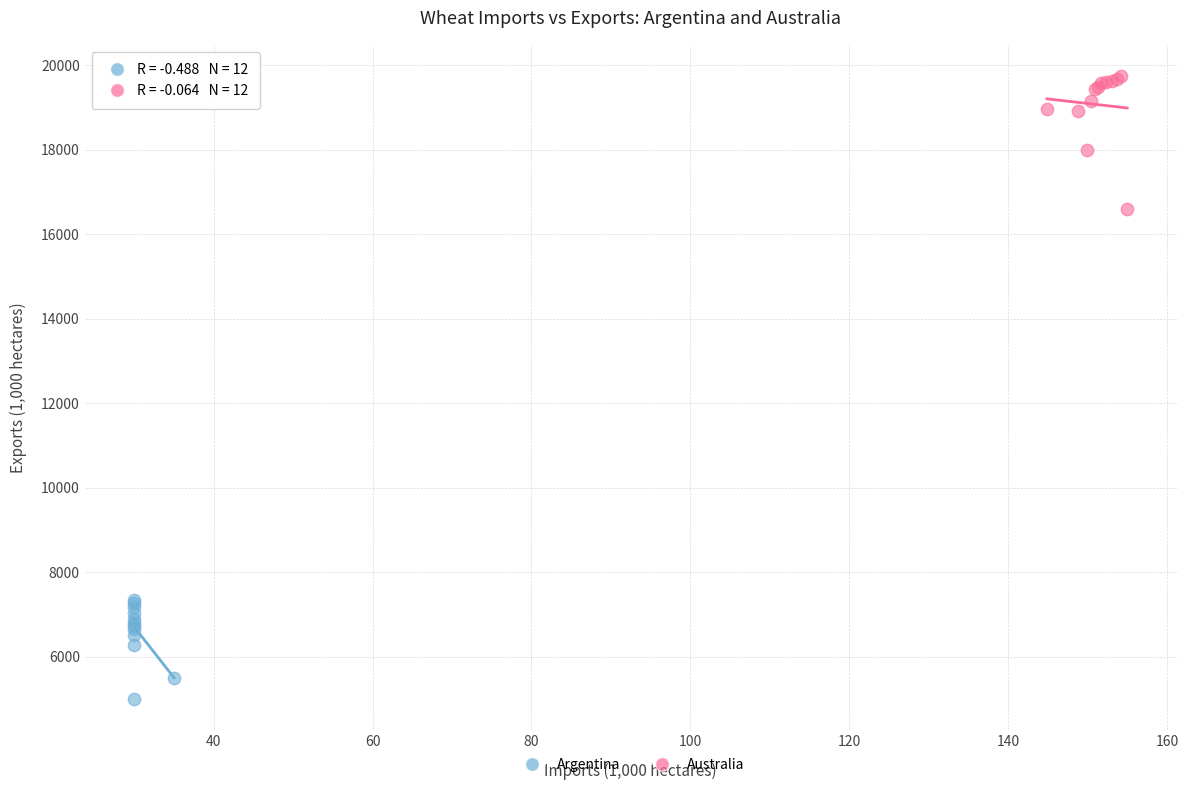

Which series reaches the maximum Y coordinate?

Australia